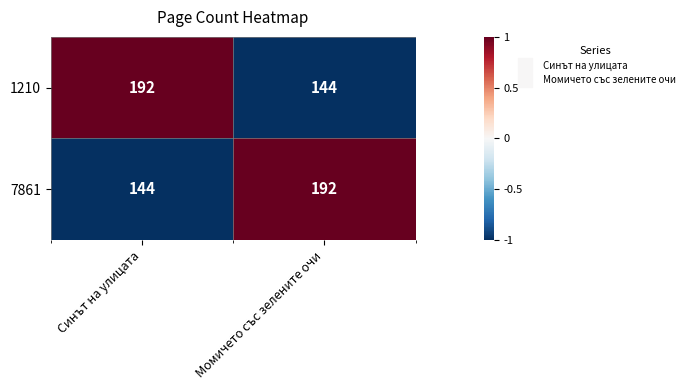

How many values in the 1210 series are below 192?

1